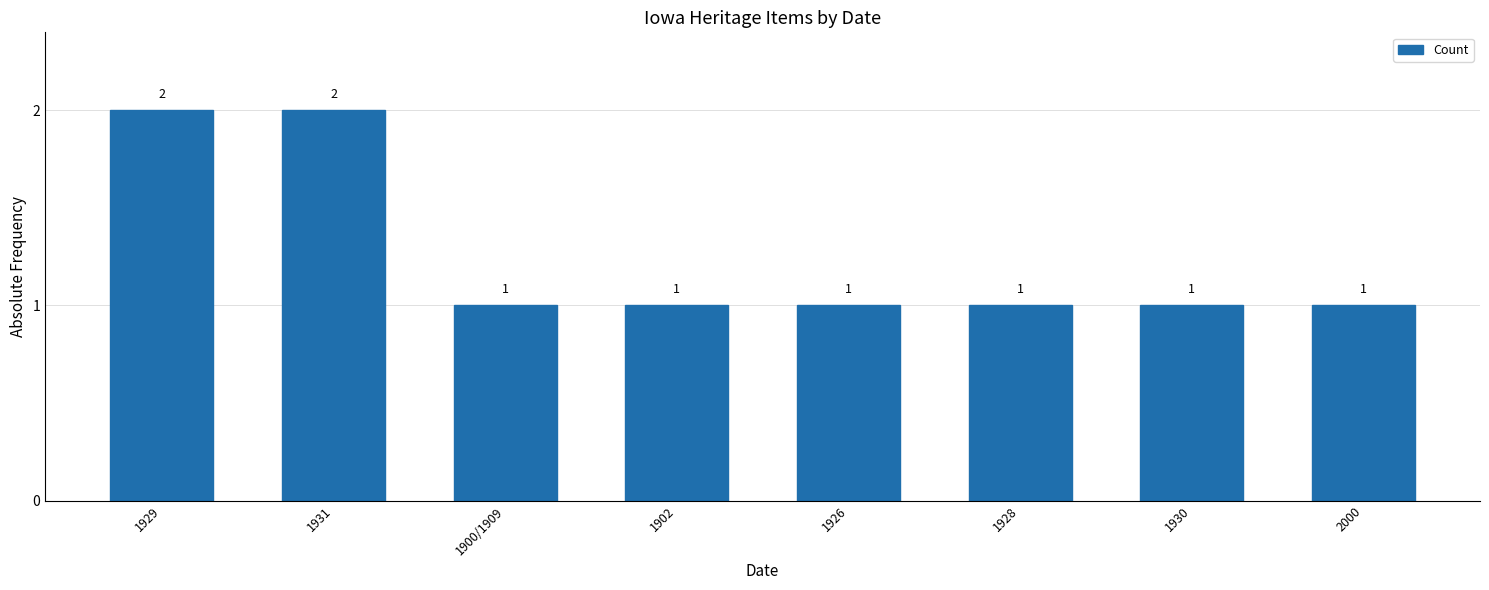

What is the difference between the second highest and minimum values?

1